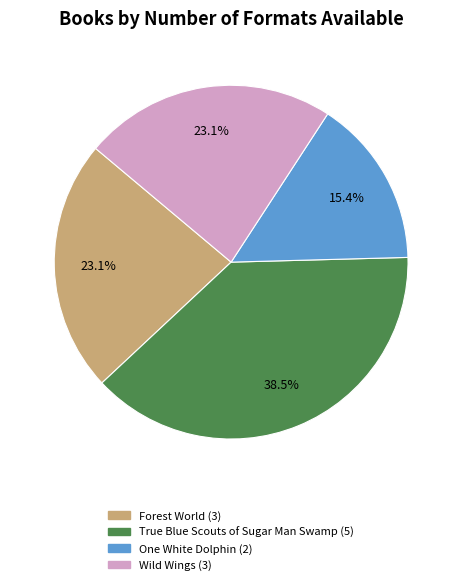

Which category has the biggest portion of the pie?

True Blue Scouts of Sugar Man Swamp